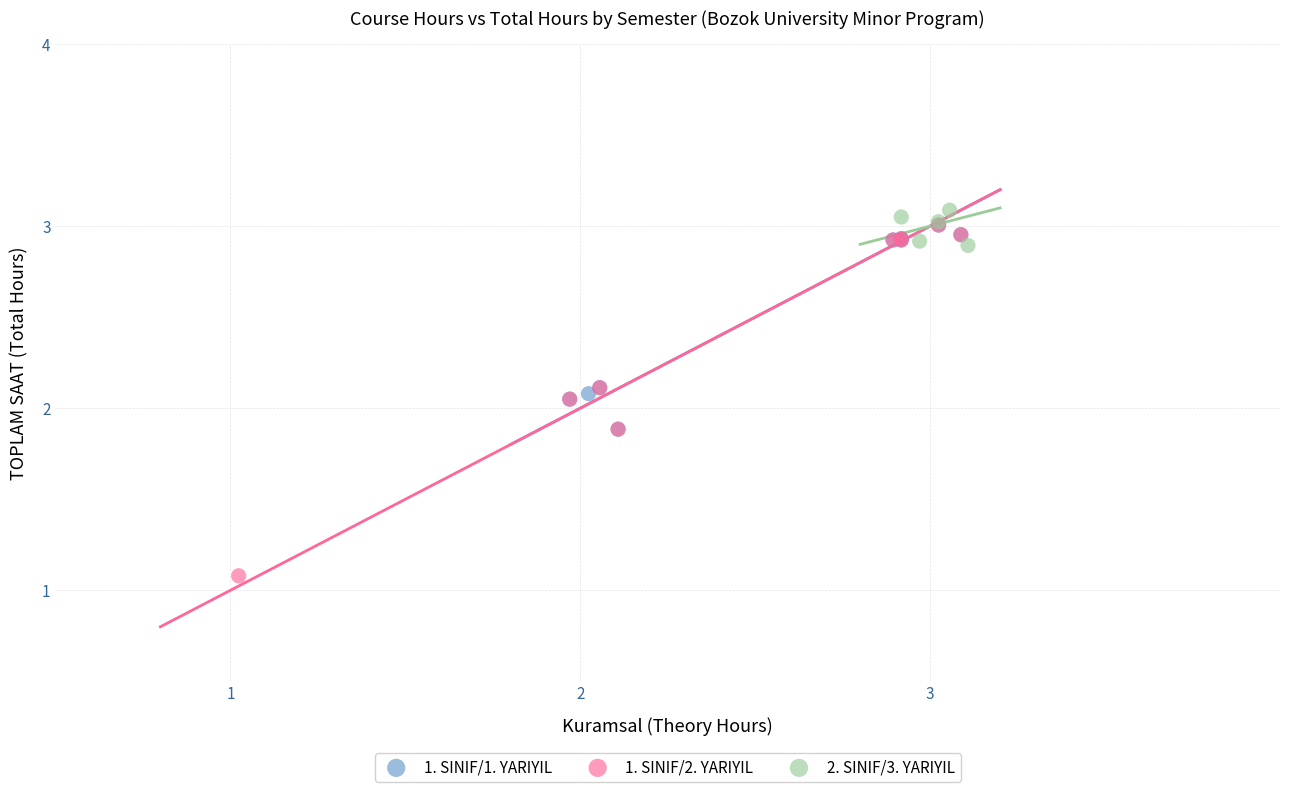

Which series has the widest spread of Y values?

1. SINIF/2. YARIYIL